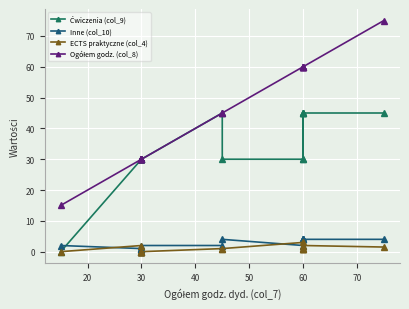

Is this an area chart (filled region under the line)?

No